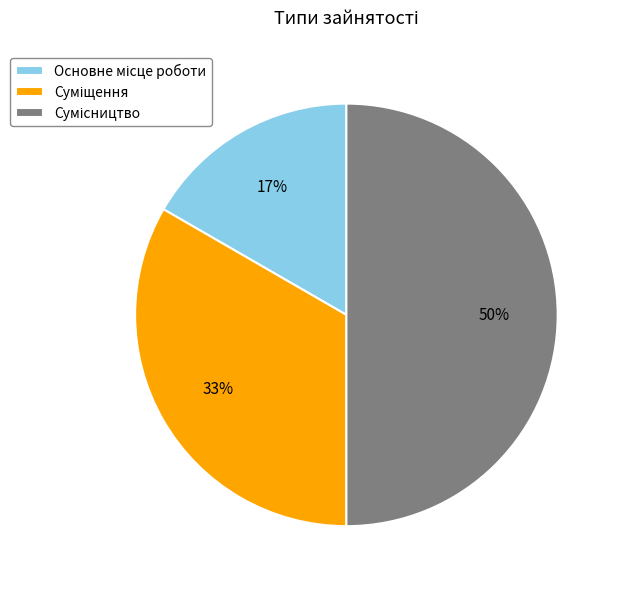

How many segments does this pie chart have?

3